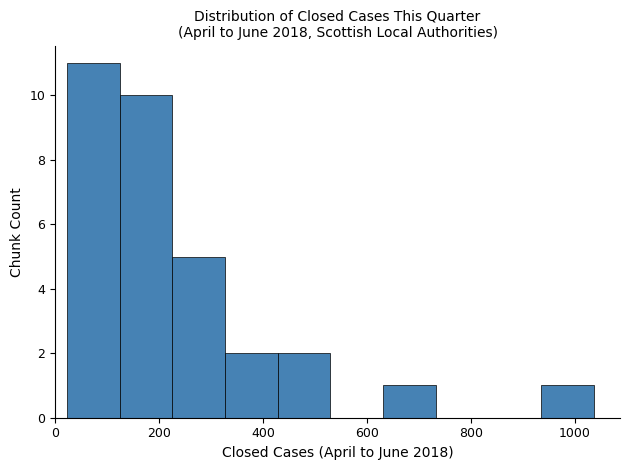

Which range on the x-axis has the tallest bar?

20 to 120